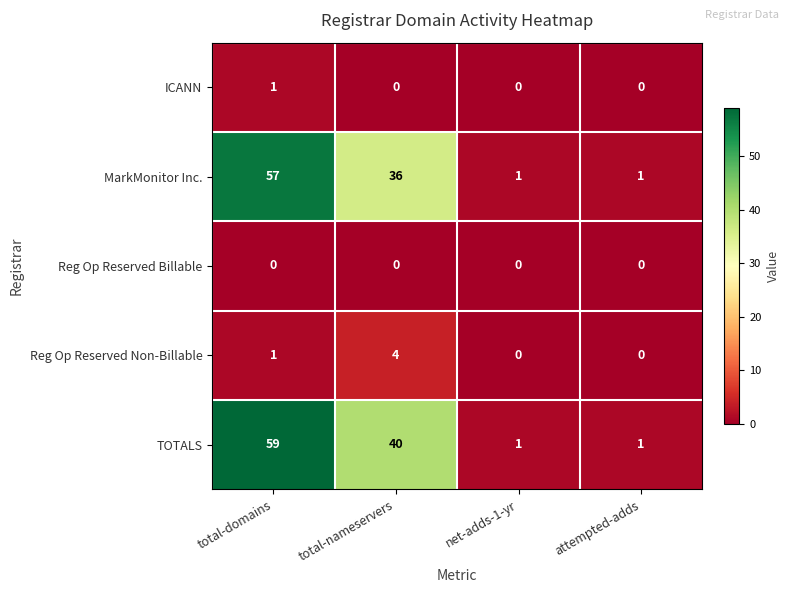

What is the average value of the TOTALS series?

25